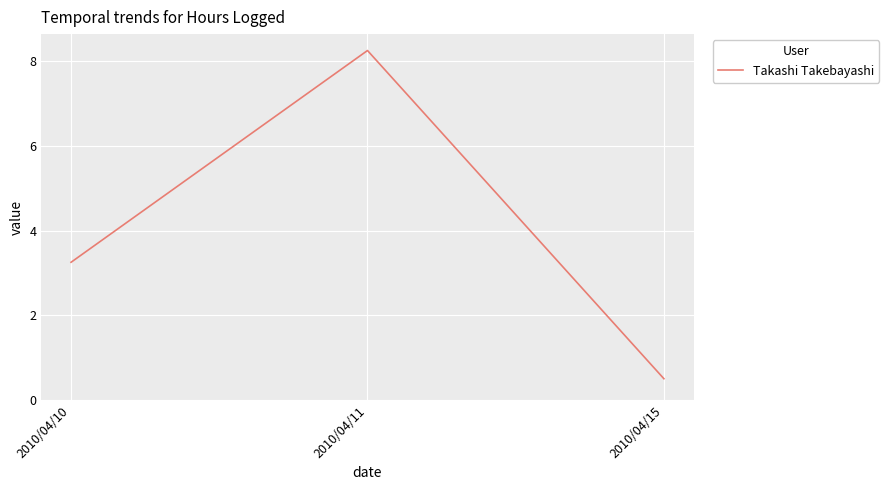

Which has a higher value, 2010/04/15 or 2010/04/11?

2010/04/11